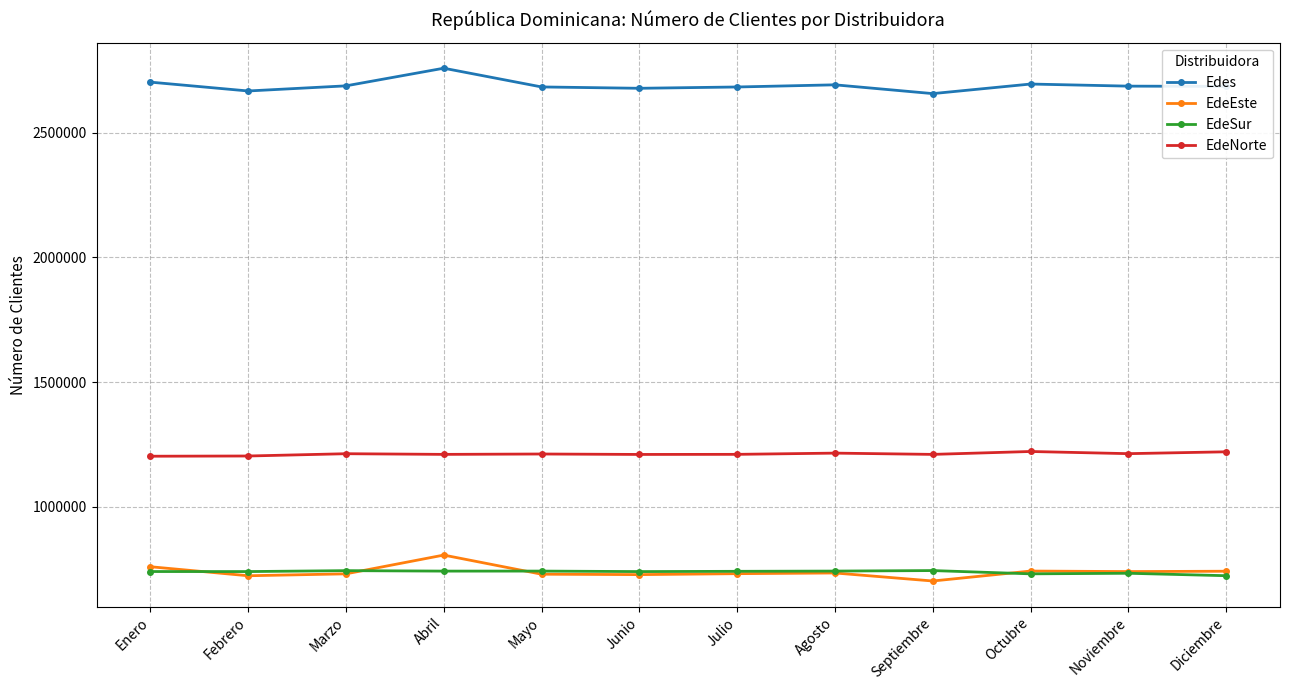

At which category is the sum across all series the highest?

Abril